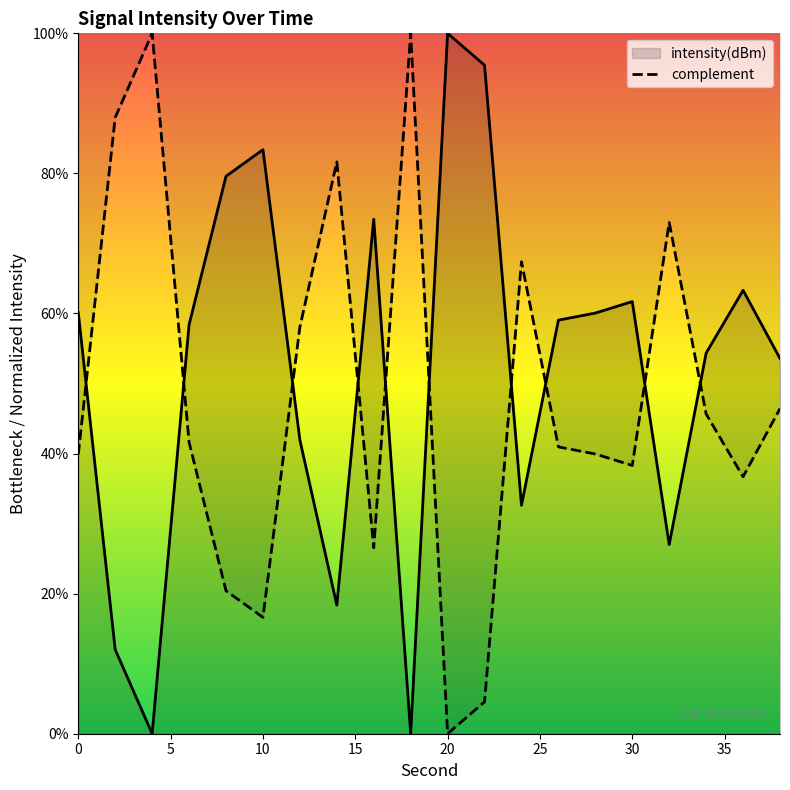

The value of intensity(dBm) at 30 is 21.9. True or false?

False